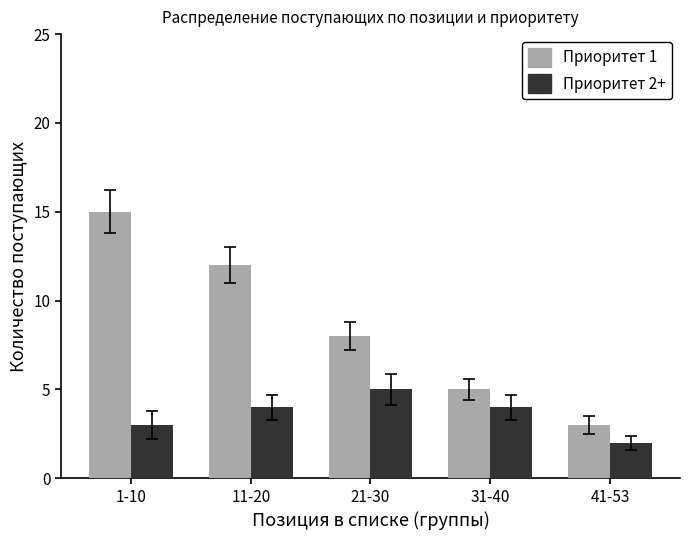

What is the value of the Приоритет 1 bar at the 4th from the left?

5